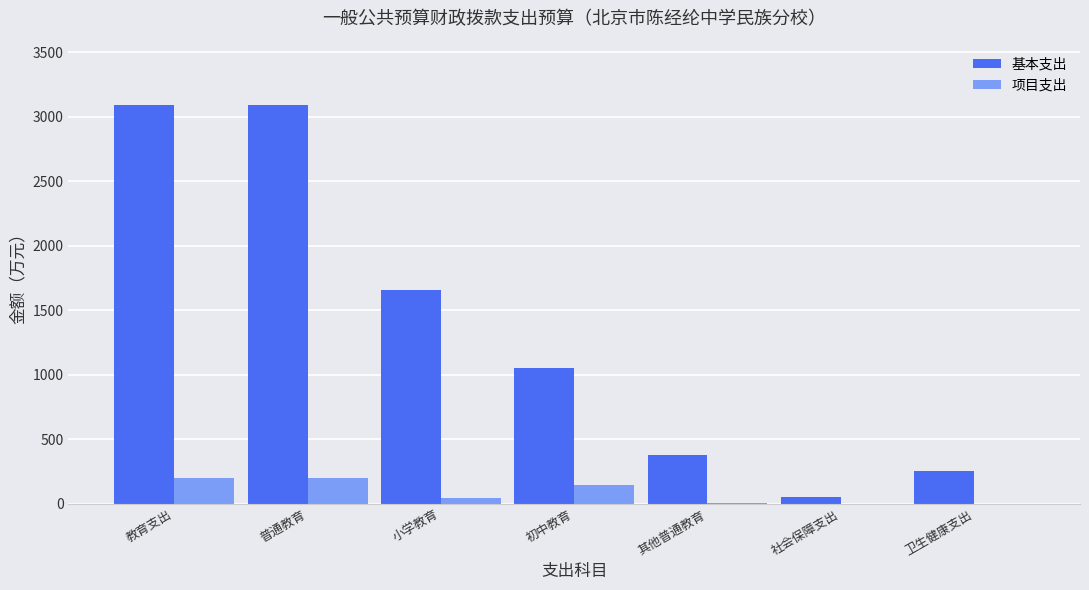

Is the value of 项目支出 at 教育支出 greater than the value of 基本支出 at 小学教育?

No